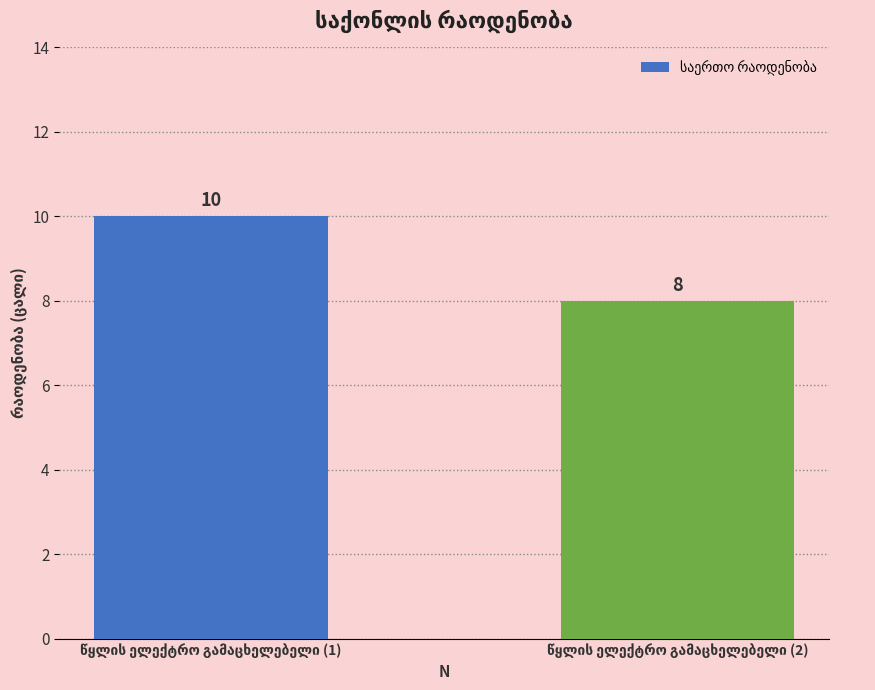

What is the smallest value displayed?

8